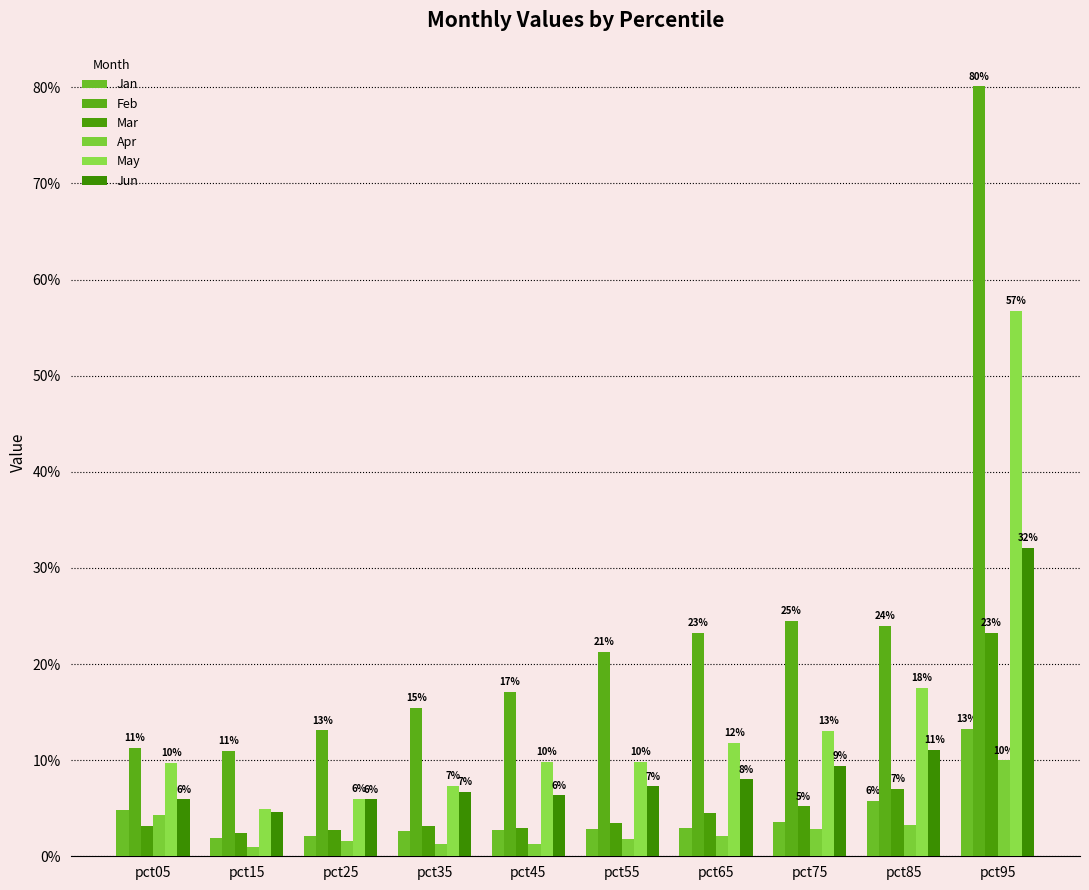

Which series has the largest range (max minus min)?

Feb